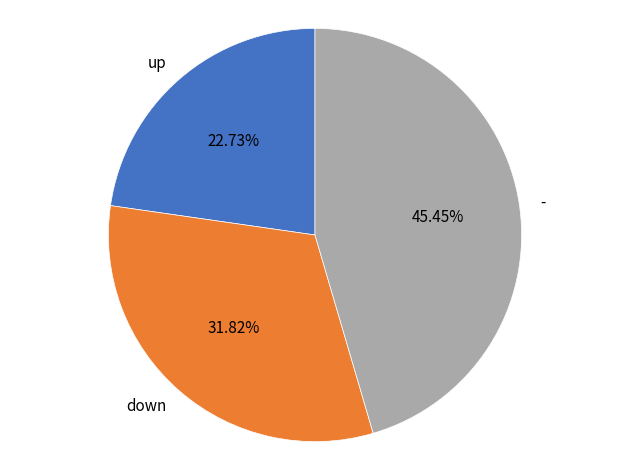

What is the ratio of the value at down to the value at up?

1.4